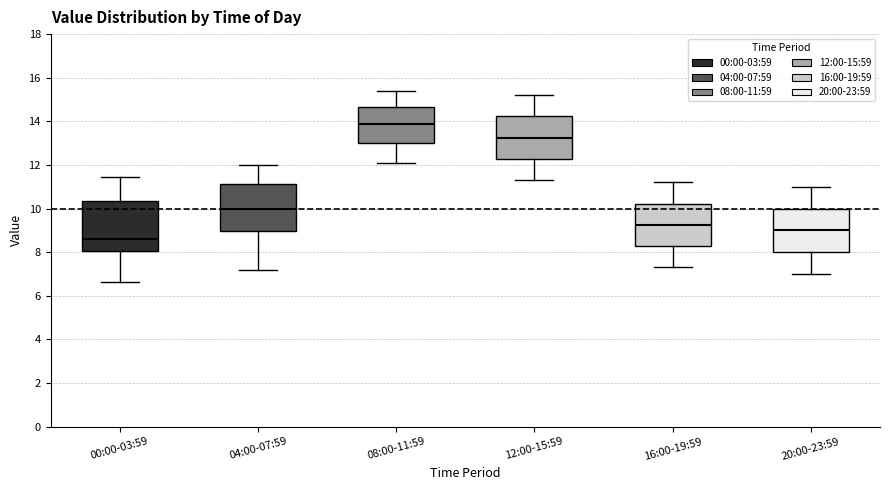

Which box has the highest median line?

08:00-11:59